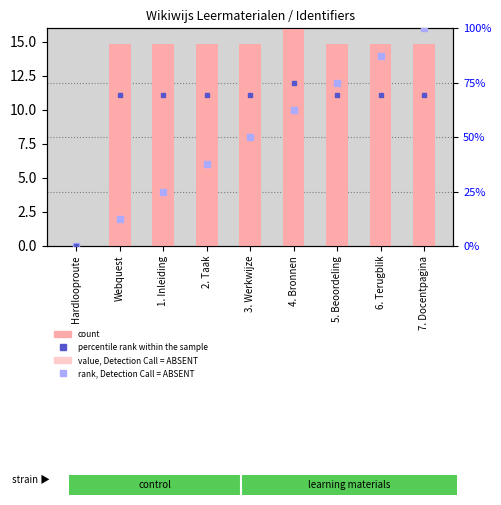

Rank the series by their maximum value, from highest to lowest.

rank, Detection Call = ABSENT, percentile rank within the sample, count